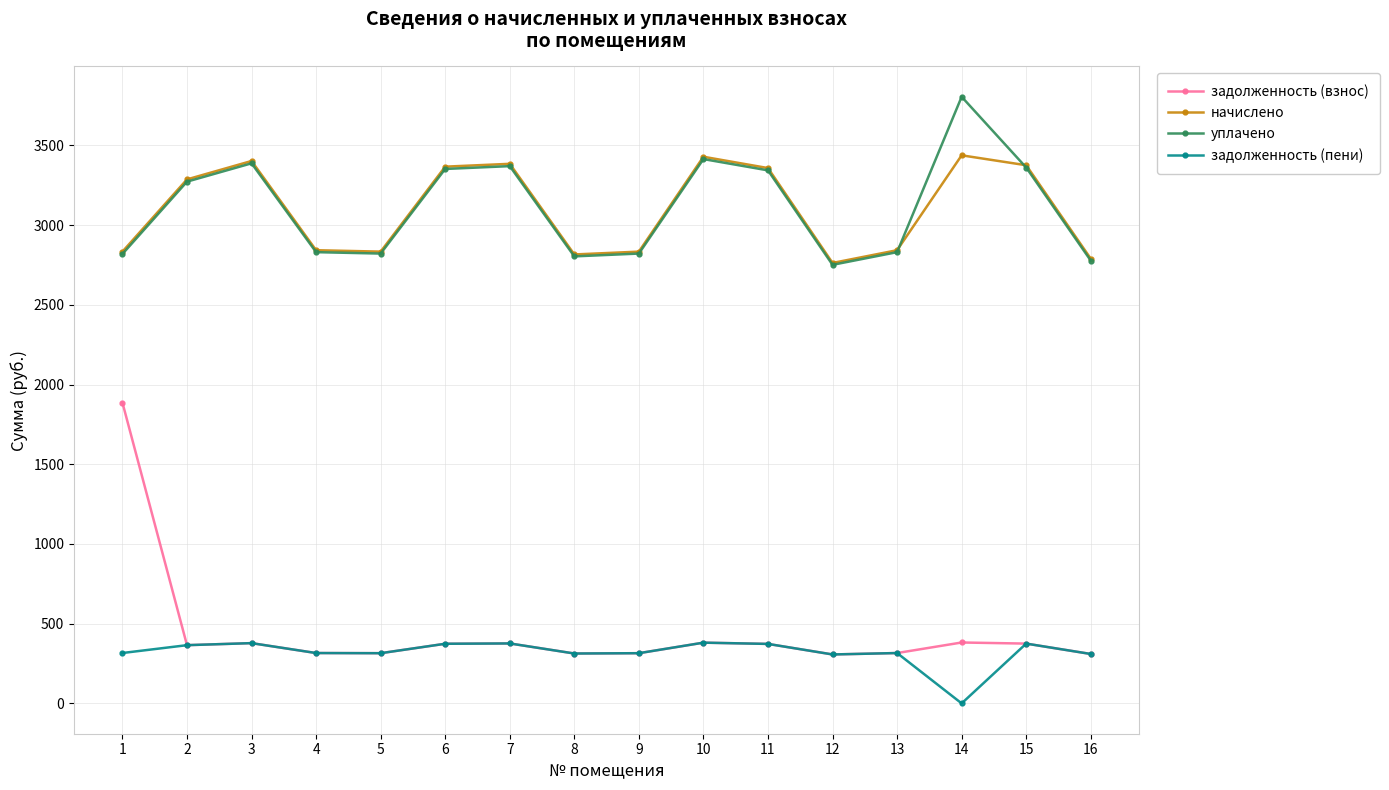

List the series in order of their peak value, lowest first.

задолженность (пени), задолженность (взнос), начислено, уплачено